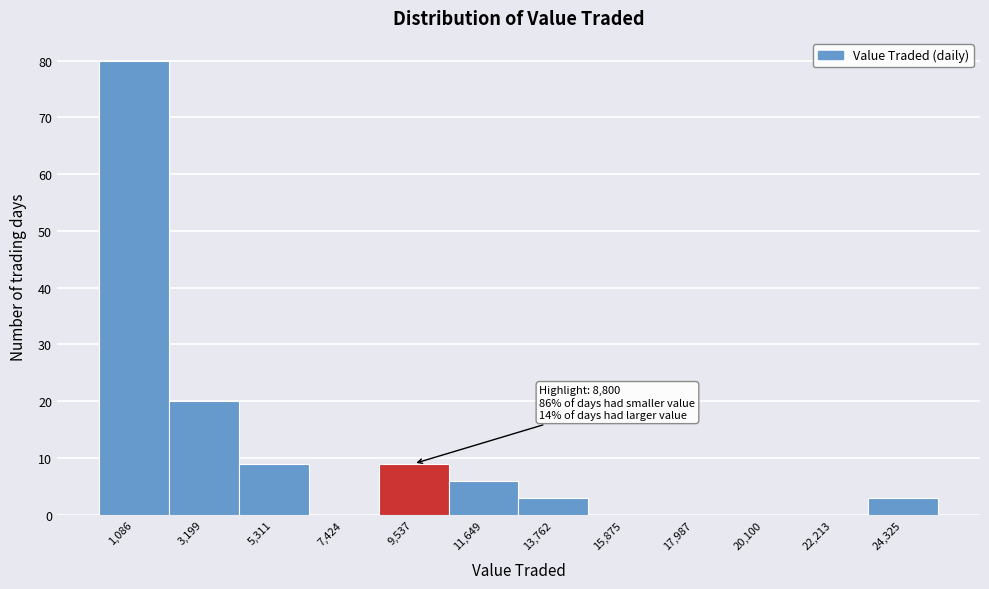

Which range on the x-axis has the tallest bar?

0 to 2000